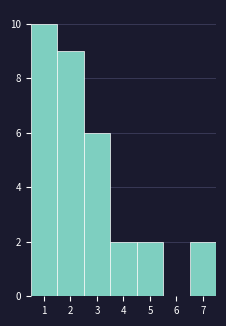

What is the height of the bar covering 6.5 to 7.5 on the x-axis? The values are not printed on the chart, so give them approximately, as read against the axis.

2